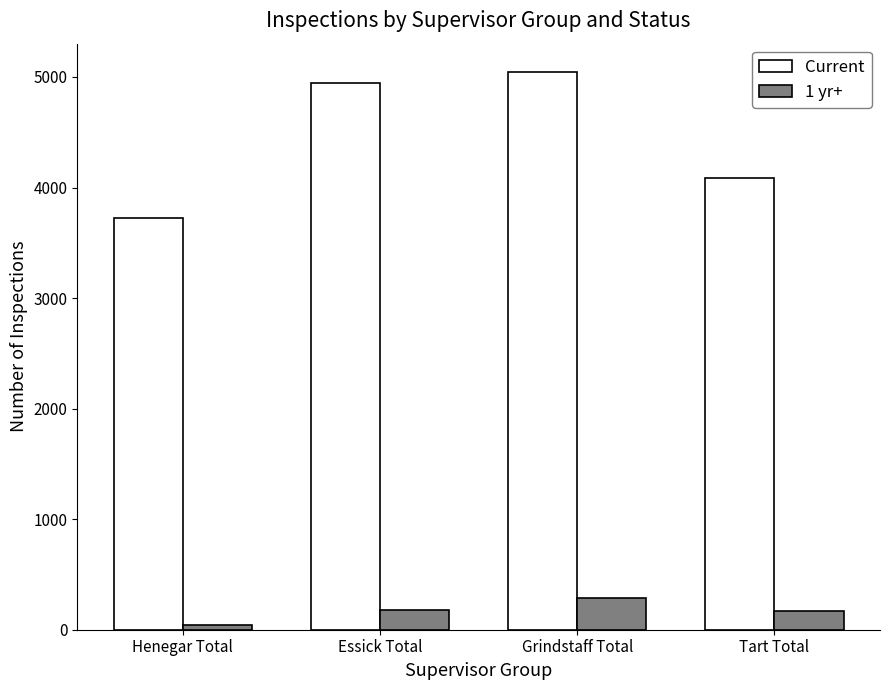

List the series in order of their overall mean, highest first.

Current, 1 yr+